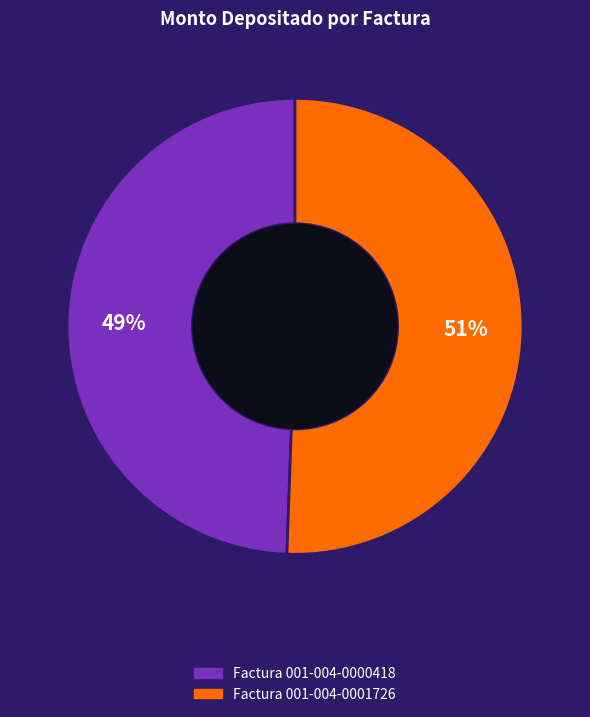

Which slice is the largest?

Factura 001-004-0001726